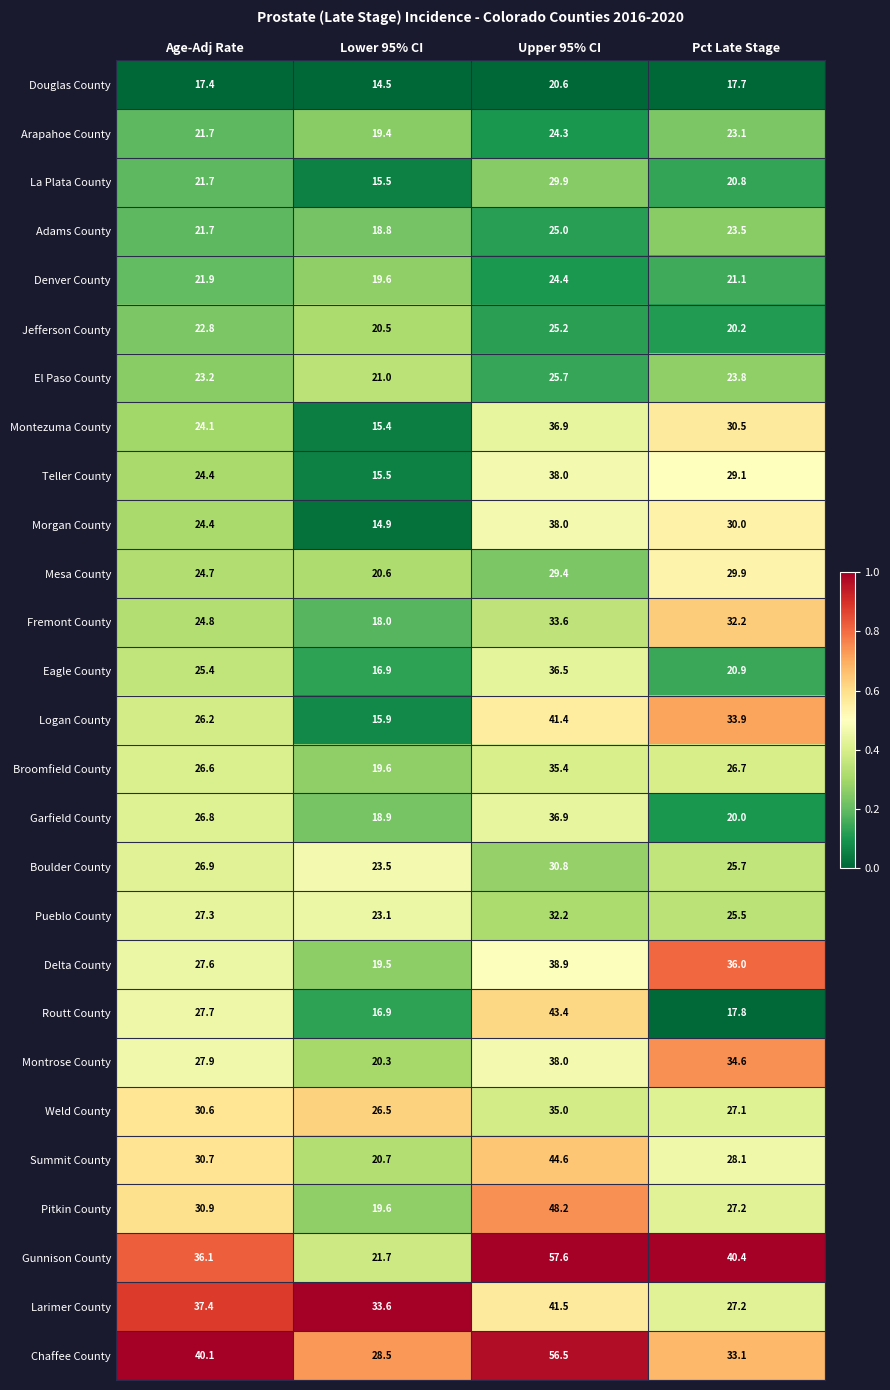

What is the difference between the maximum and minimum values in the Fremont County series?

15.6